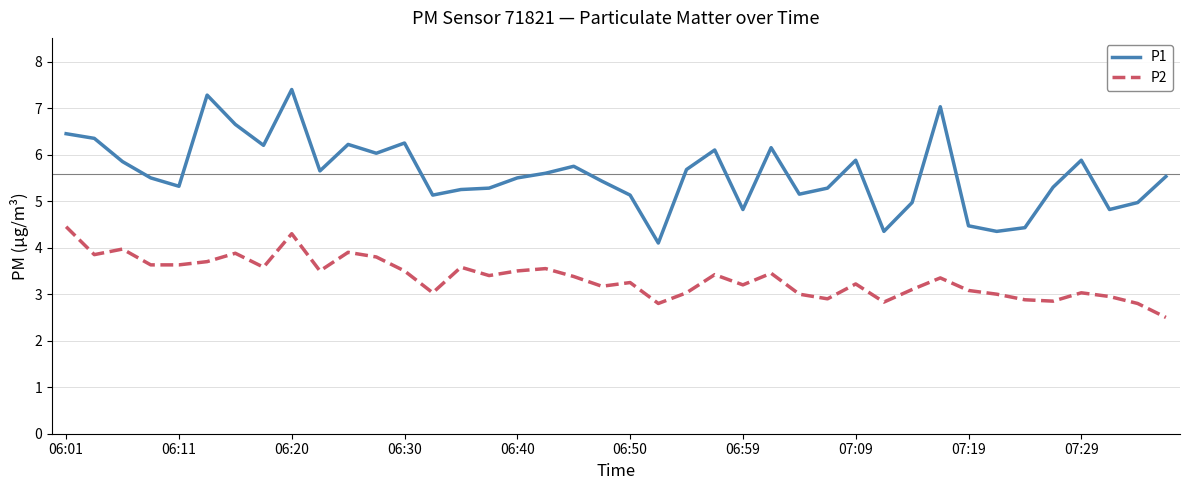

Does the chart display data point markers on the line(s)?

No